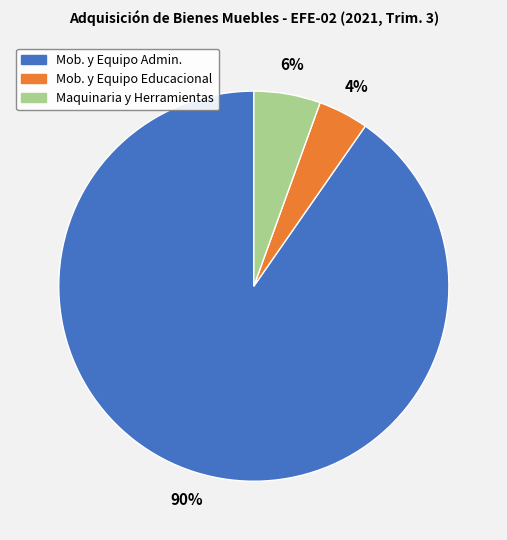

To the nearest percent, what is the average slice percentage?

33%